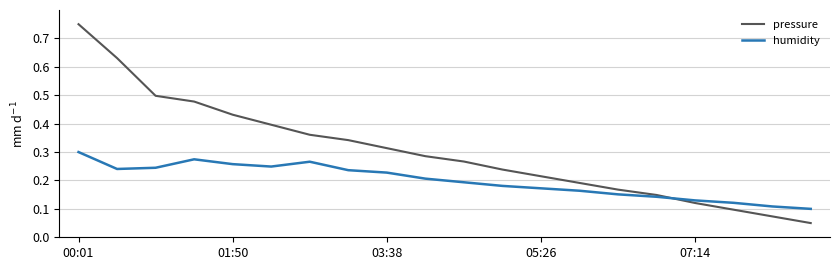

Rank the series by their maximum value, from highest to lowest.

pressure, humidity